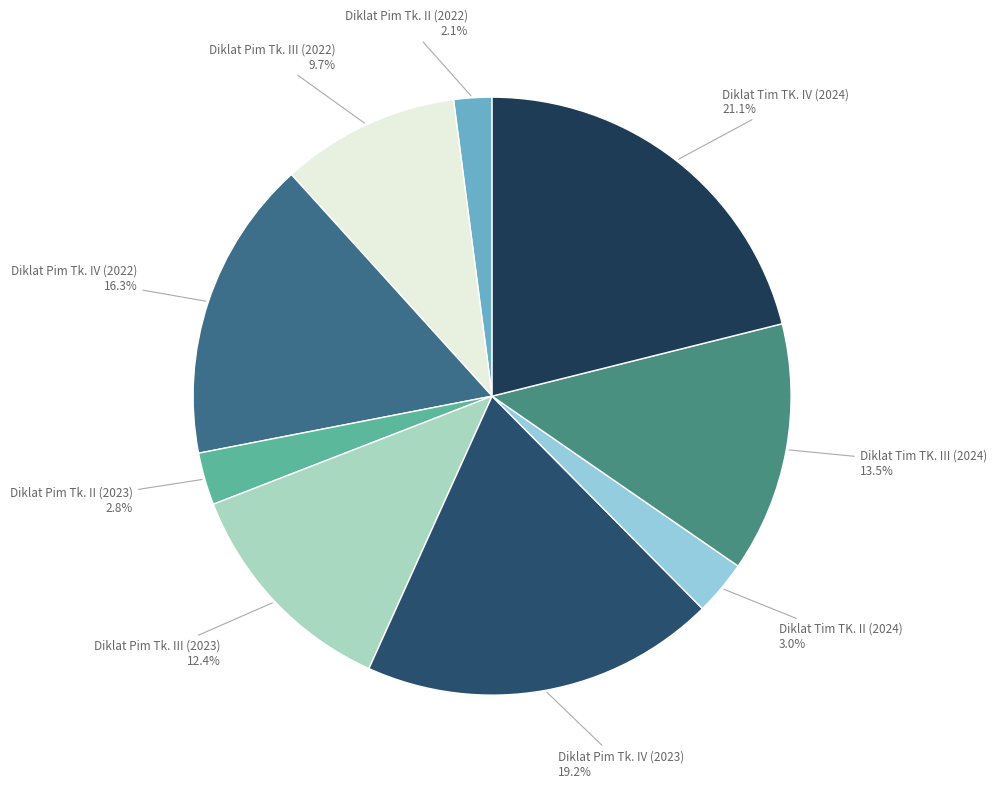

How many segments does this pie chart have?

9